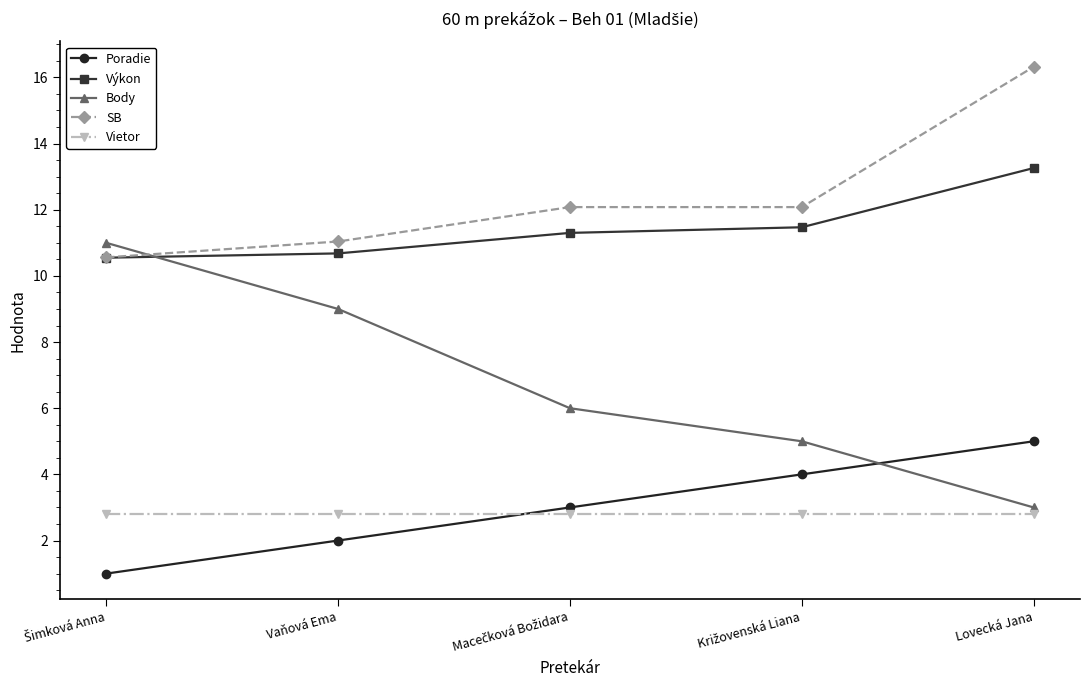

True or false: SB and Poradie cross at least once.

False